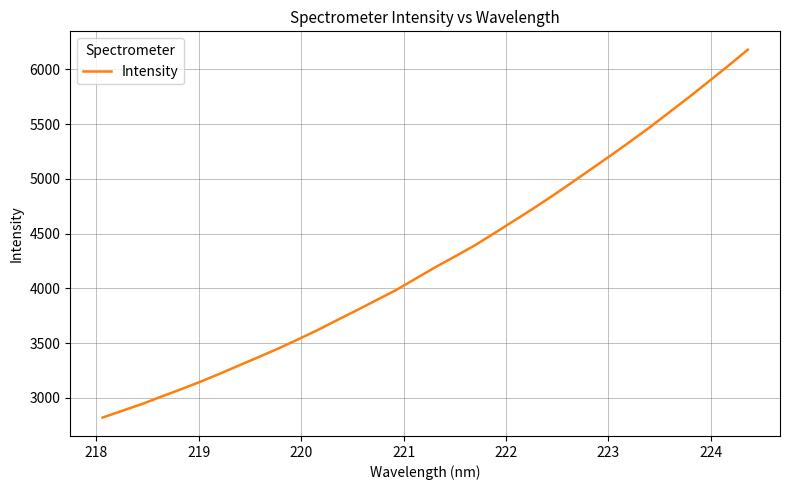

What is the greatest value displayed?

6180.1